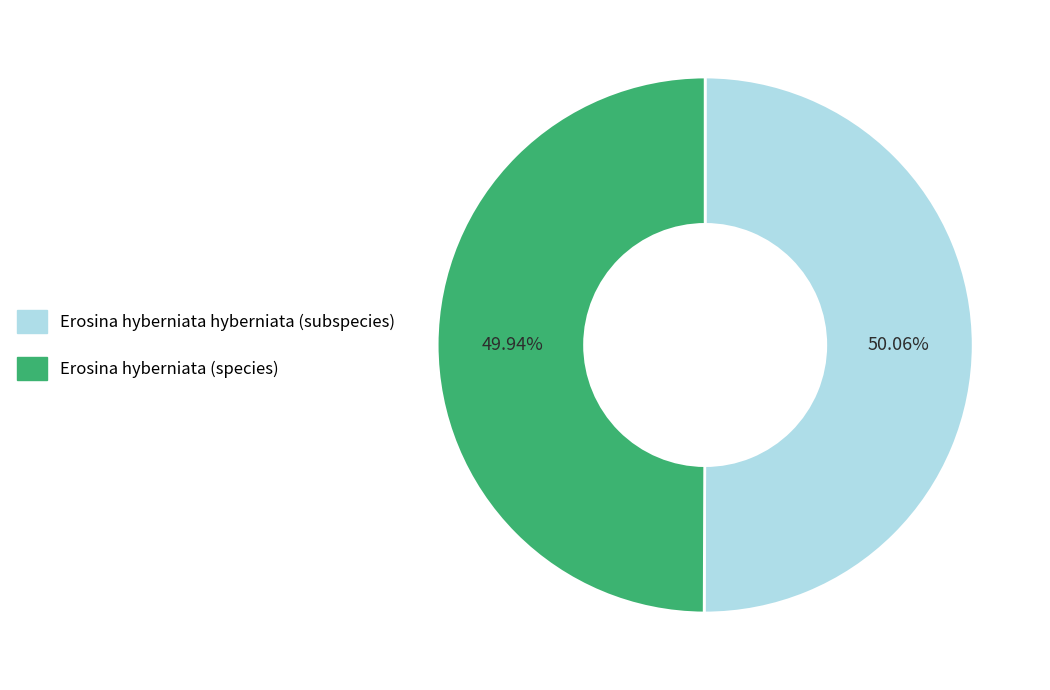

Approximately how many times larger is the value at Erosina hyberniata (species) compared to Erosina hyberniata hyberniata (subspecies)?

1.0